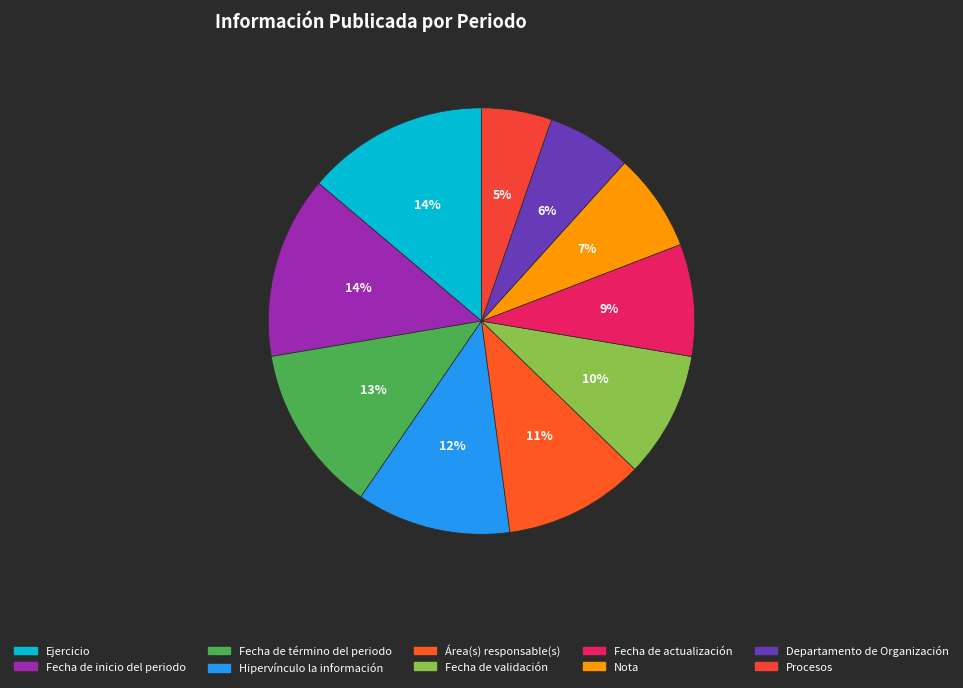

What percentage is the Hipervínculo la información slice, to the nearest percent?

12%